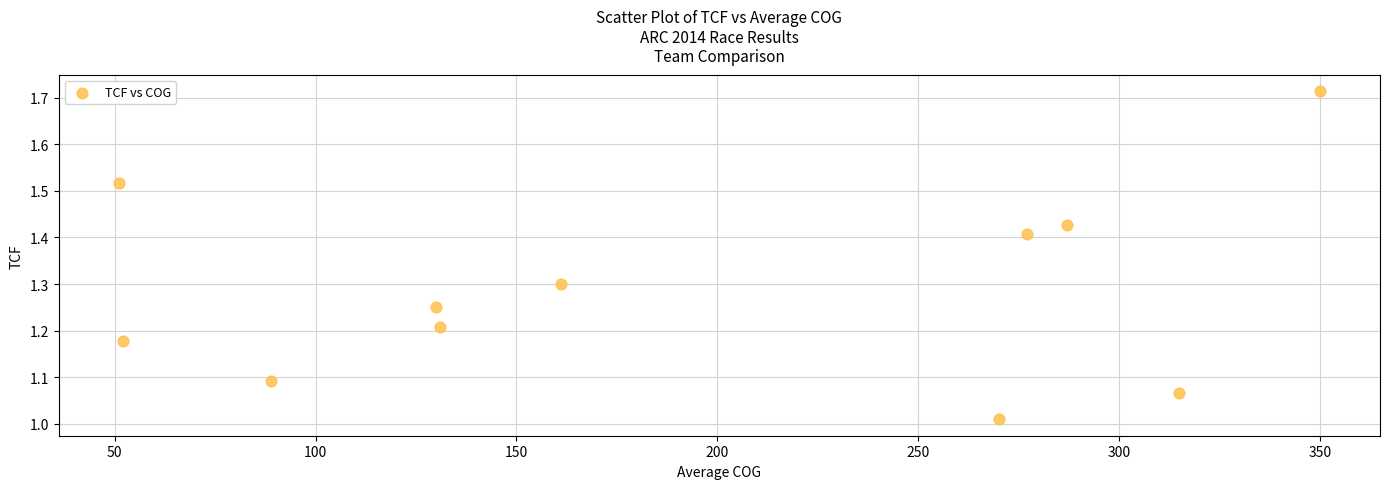

What is the average X value?

192.1